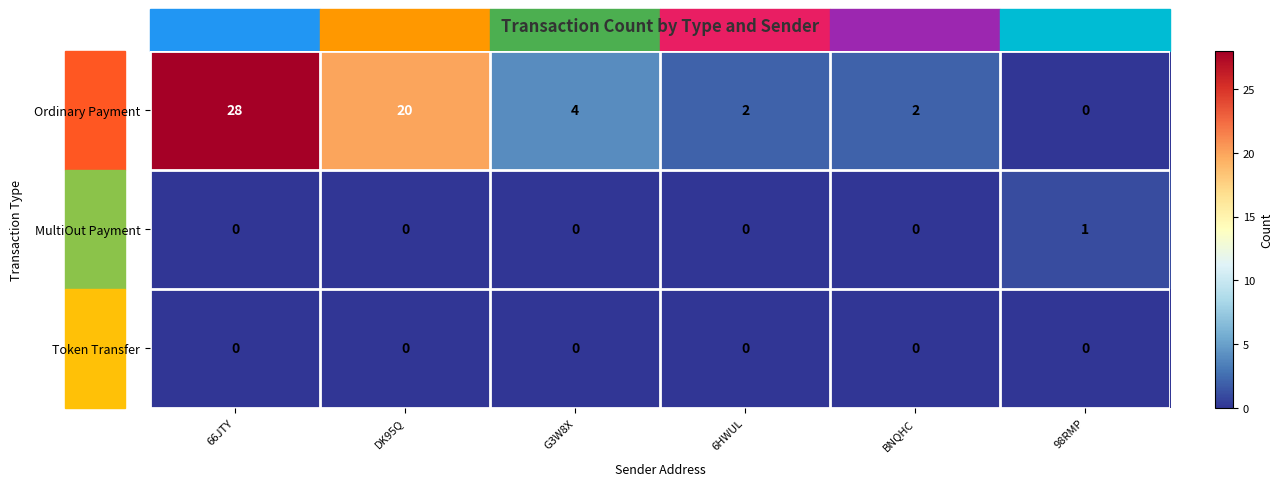

Which series has the largest range (max minus min)?

Ordinary Payment